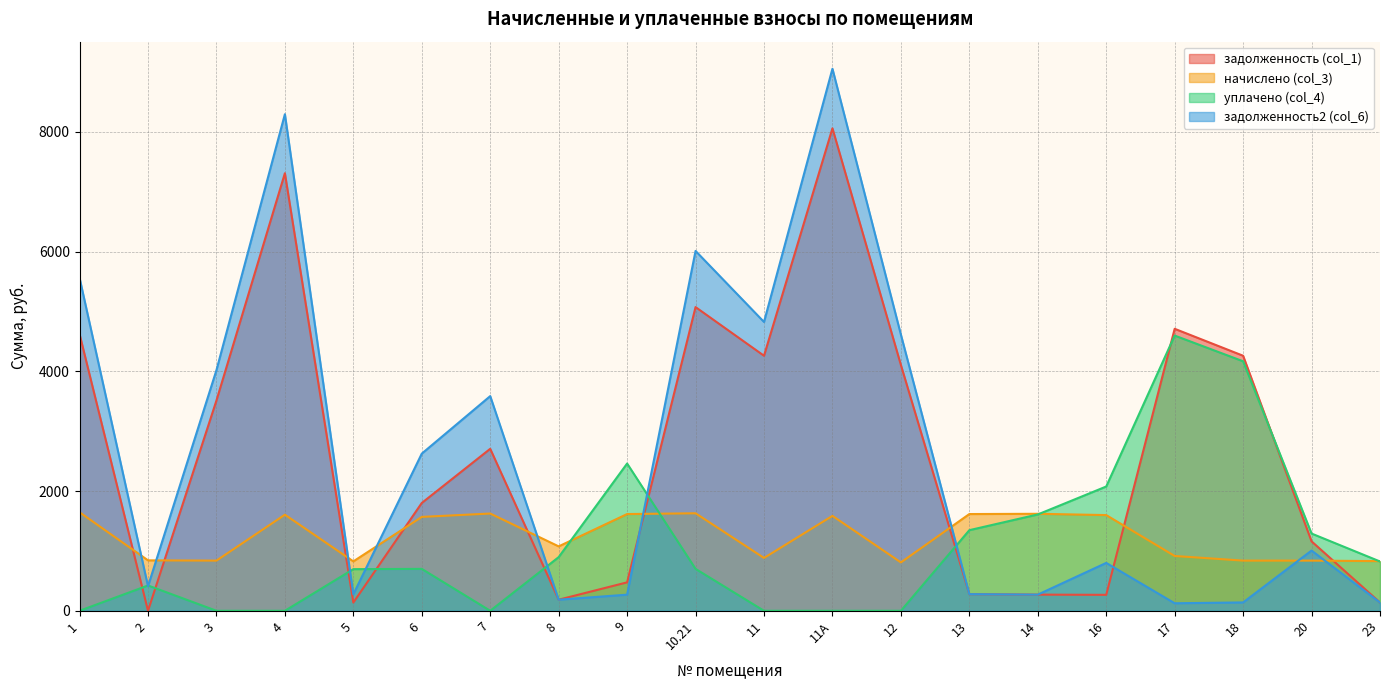

At which category is the sum across all series the highest?

11А